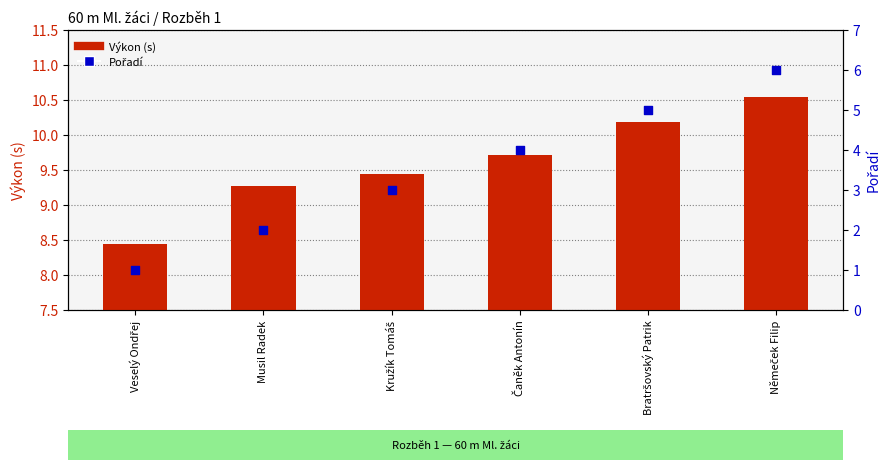

At how many categories does at least one series exceed 10?

2